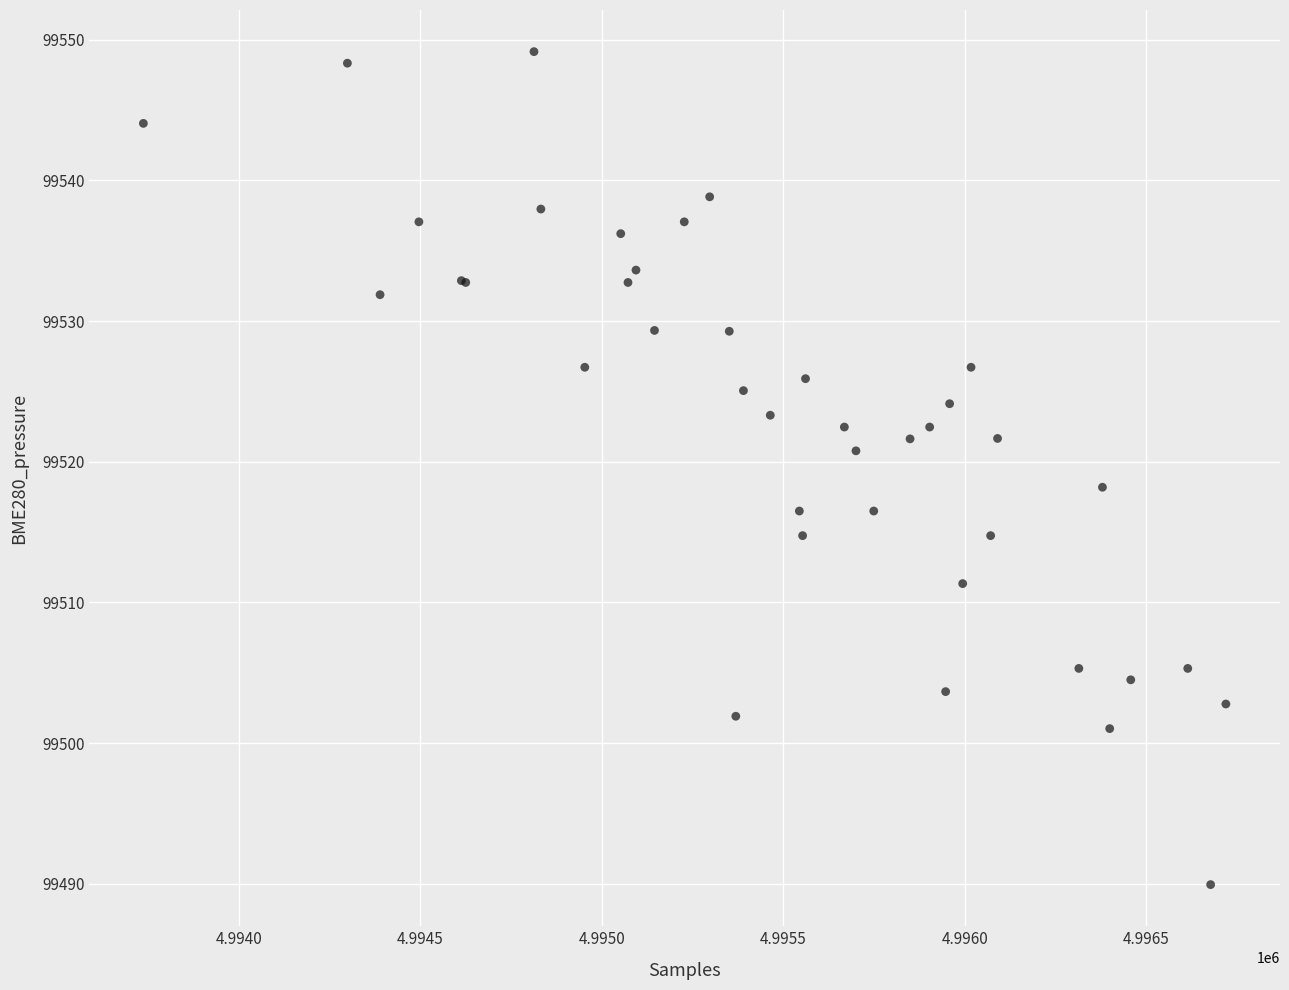

What Y value in the scatter plot is closest to 99519?

99518.2